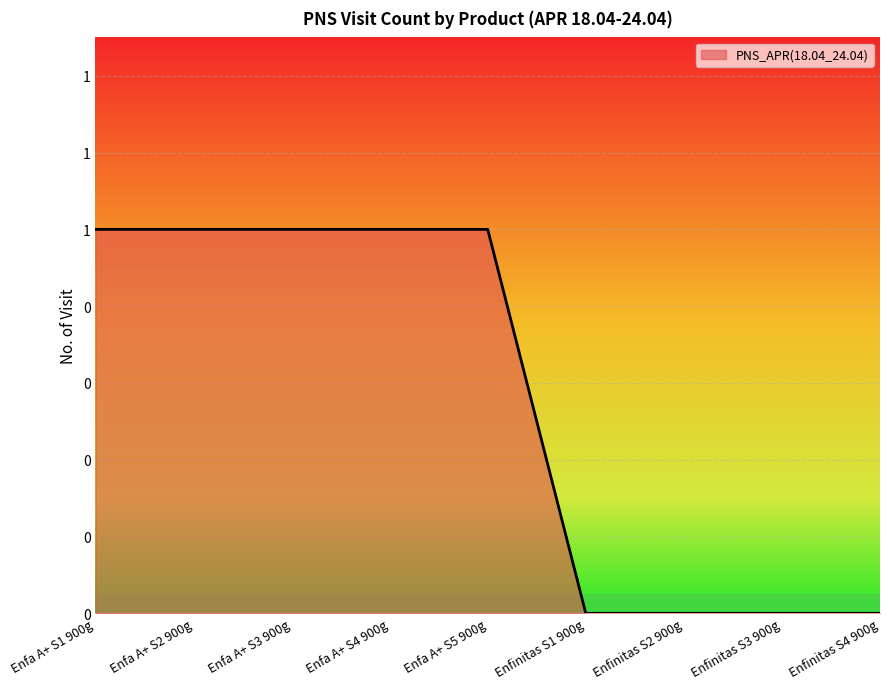

Reading right to left, what are all the values shown in this chart?

Enfinitas S4 900g=0	Enfinitas S3 900g=0	Enfinitas S2 900g=0	Enfinitas S1 900g=0	Enfa A+ S5 900g=1	Enfa A+ S4 900g=1	Enfa A+ S3 900g=1	Enfa A+ S2 900g=1	Enfa A+ S1 900g=1